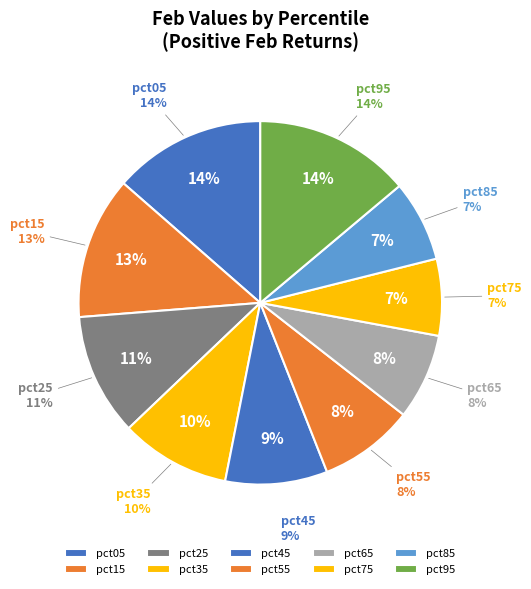

Is the sum of pct35 and pct85 greater than half?

No